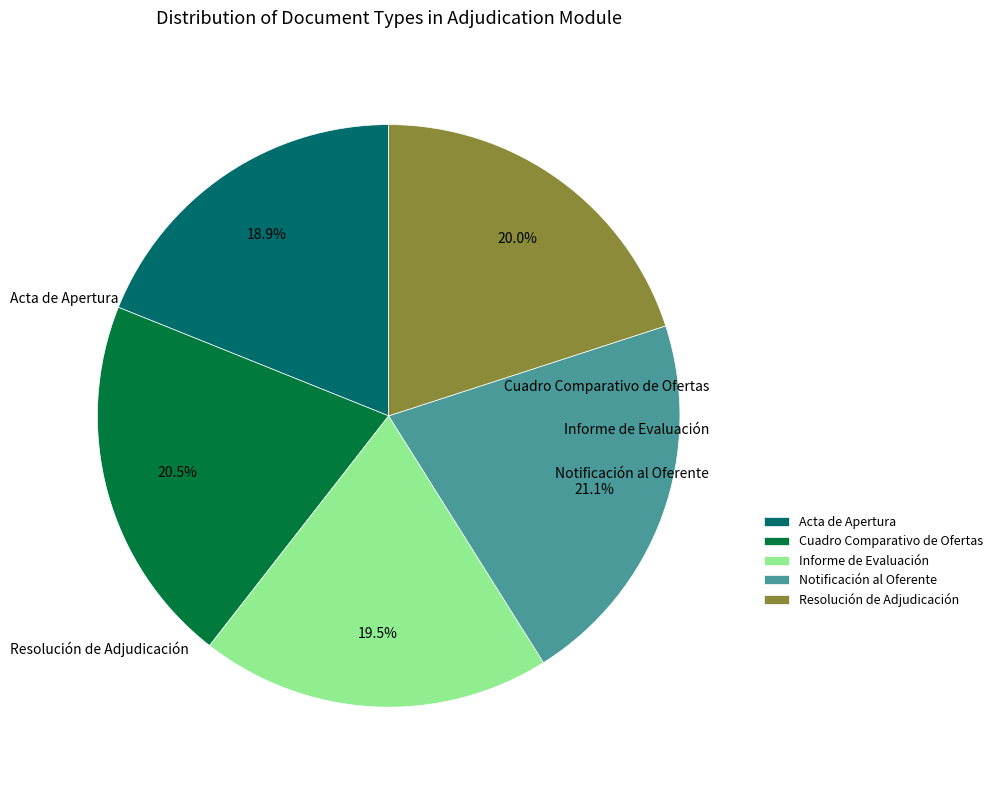

Rank the categories by value from highest to lowest.

Notificación al Oferente, Cuadro Comparativo de Ofertas, Resolución de Adjudicación, Informe de Evaluación, Acta de Apertura